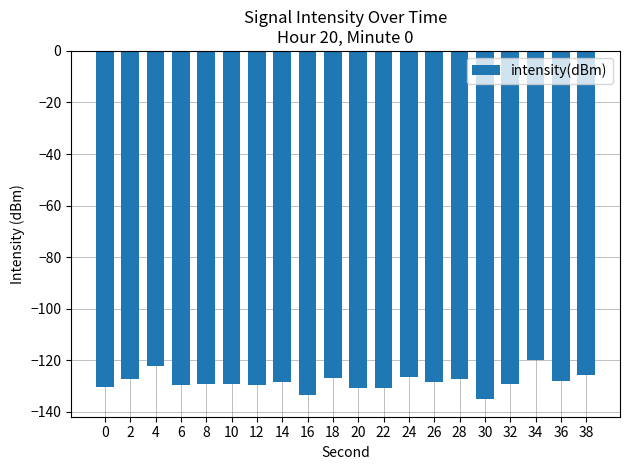

What is the value of the 18th bar from the left?

-120.0